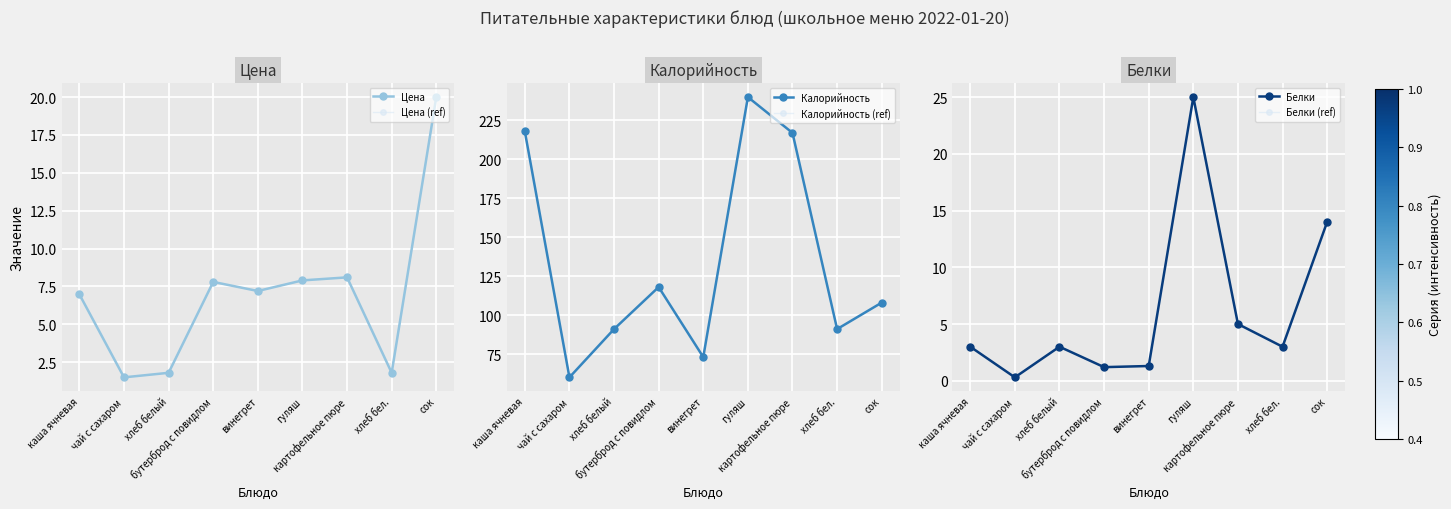

Is it true that Цена (ref) equals 7.2 at винегрет?

True